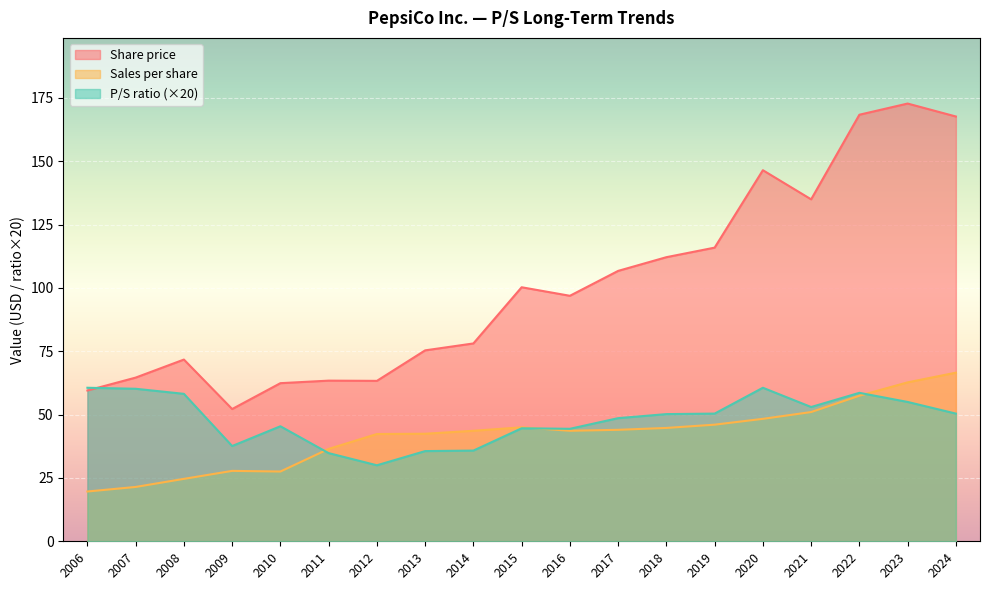

True or false: P/S ratio has more than 2 points higher than both neighbors.

True